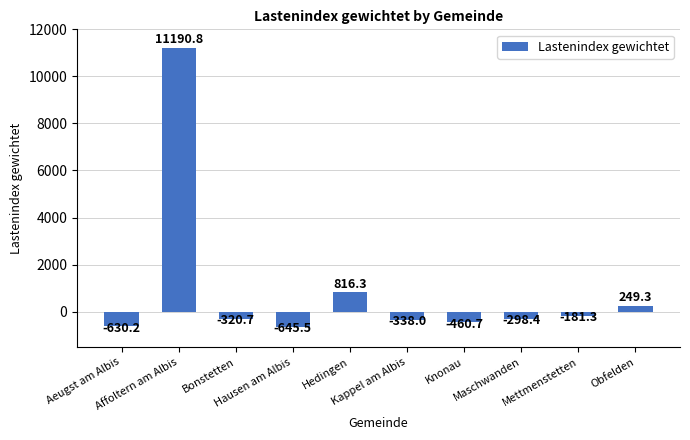

What is the sum of all values?

9381.6